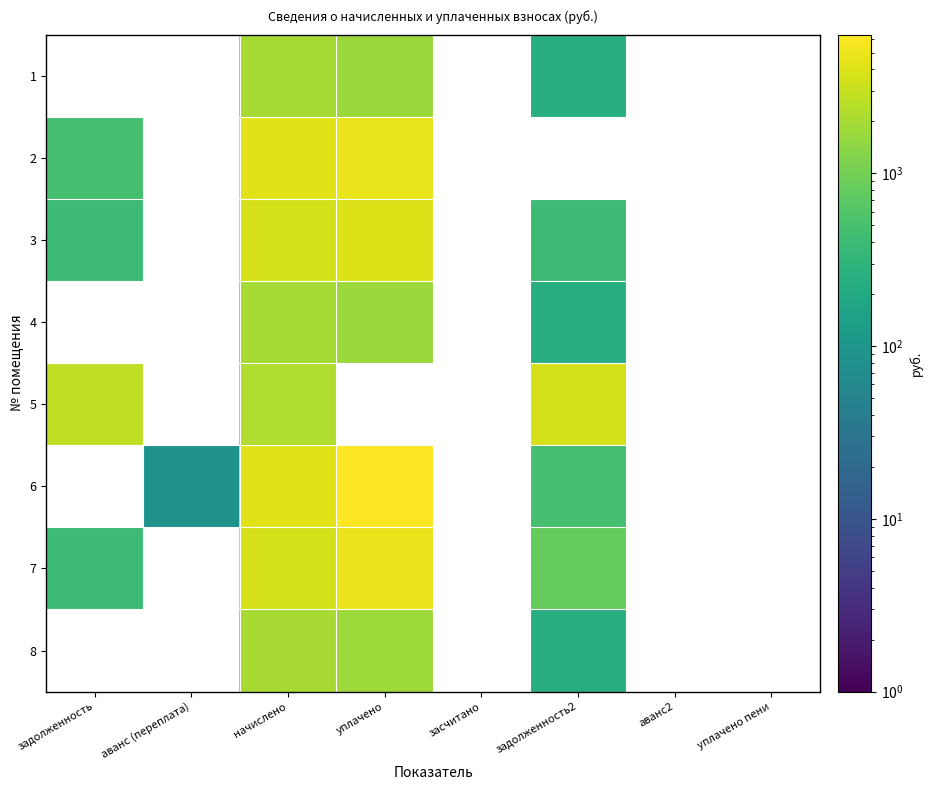

At which label is 2 closest to 2604?

начислено